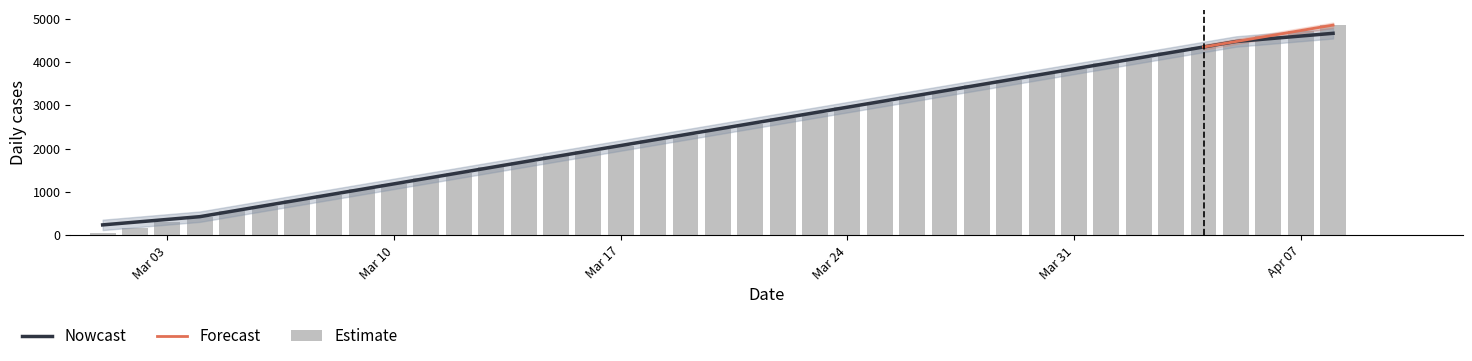

Which label corresponds to the smallest value in the chart?

2025-03-01